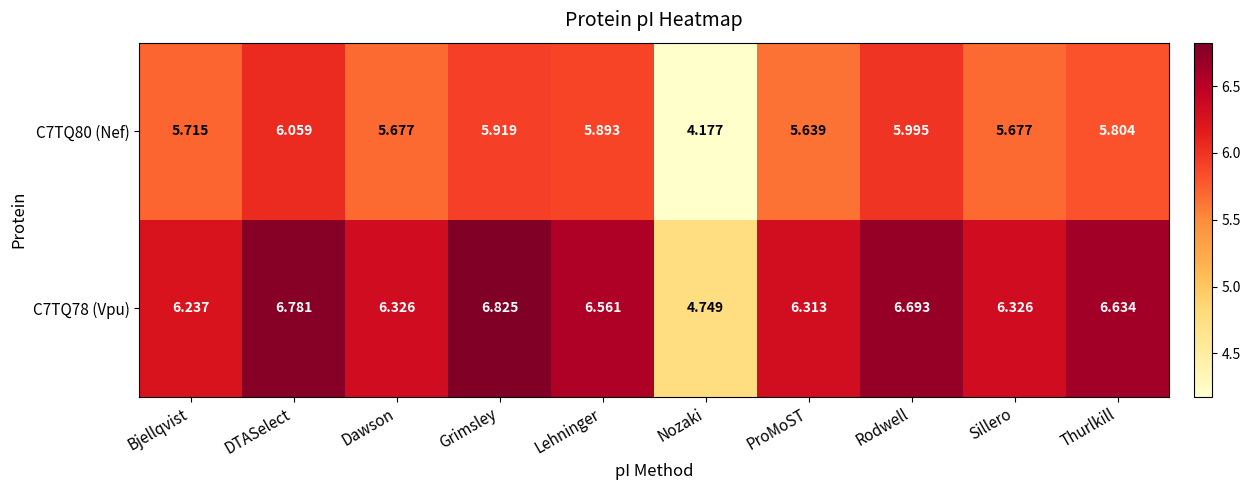

At which category is the sum across all series the highest?

DTASelect